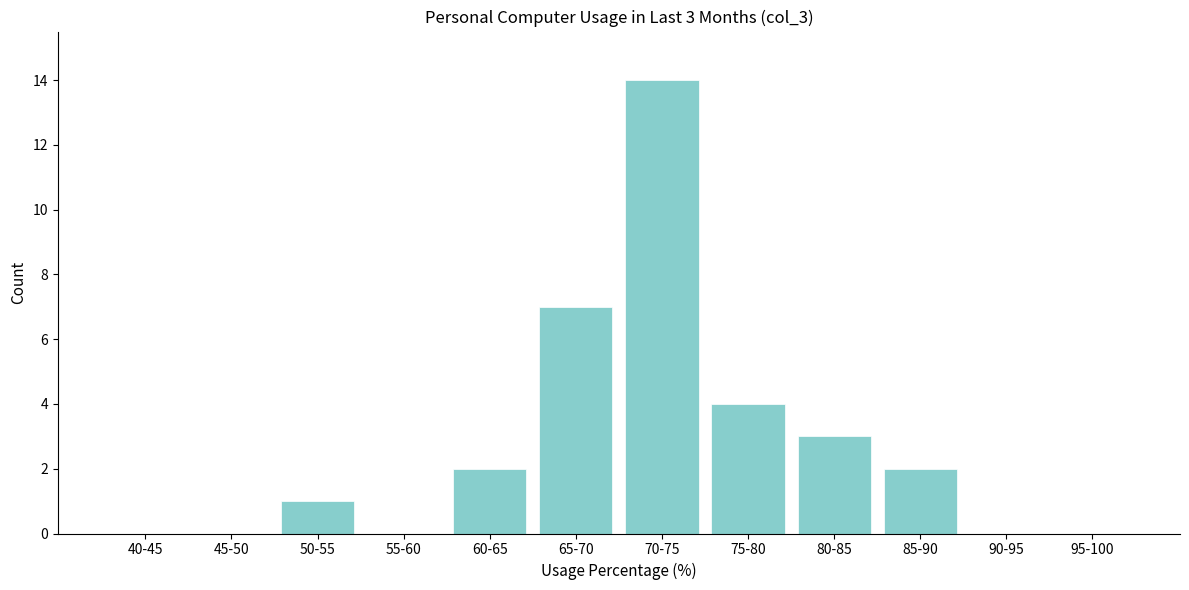

Reading left to right, extract all data points from this chart.

40-45=0	45-50=0	50-55=1	55-60=0	60-65=2	65-70=7	70-75=14	75-80=4	80-85=3	85-90=2	90-95=0	95-100=0